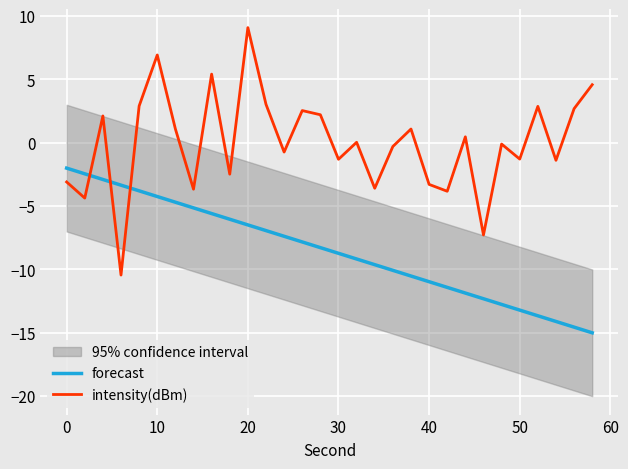

The value of forecast at 16 is -4.6. True or false?

False